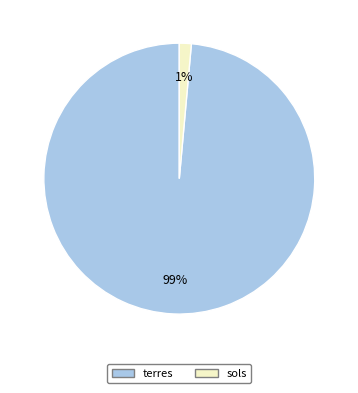

Combined, do terres and sols account for over 50%?

Yes